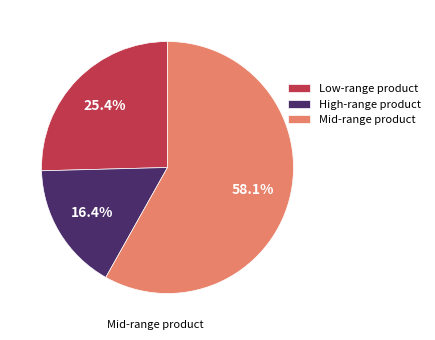

To the nearest percent, what is the difference between the largest and smallest slice percentages?

42%